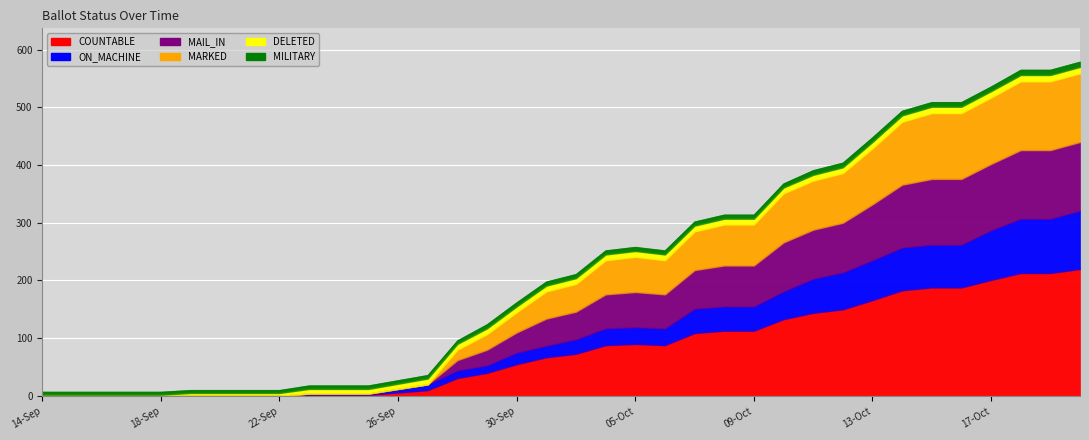

Reading left to right, what are all the values shown in this chart?

COUNTABLE: 0	0	0	0	0	0	0	0	0	2	2	2	6	10	31	40	55	67	73	88	90	88	109	113	113	133	144	150	166	183	188	188	201	213	213	220
ON_MACHINE: 0	0	0	0	0	0	0	0	0	2	2	2	6	10	13	13	20	20	25	29	29	29	42	42	42	48	59	64	69	74	74	74	86	94	94	101
MAIL_IN: 0	0	0	0	0	0	0	0	0	0	0	0	0	0	18	27	35	47	48	59	61	59	67	71	71	85	85	86	97	109	114	114	115	119	119	119
MARKED: 0	0	0	0	0	0	0	0	0	0	0	0	0	0	18	27	35	47	48	59	61	59	67	71	71	85	85	86	97	109	114	114	115	119	119	119
DELETED: 2	2	2	2	2	5	5	5	5	8	8	8	9	10	10	10	10	10	10	10	10	10	10	10	10	10	10	10	11	11	11	11	11	11	11	11
MILITARY: 5	5	5	5	5	5	5	5	5	6	6	6	6	6	6	7	7	7	7	7	7	7	7	7	7	7	8	8	8	8	8	8	8	9	9	9